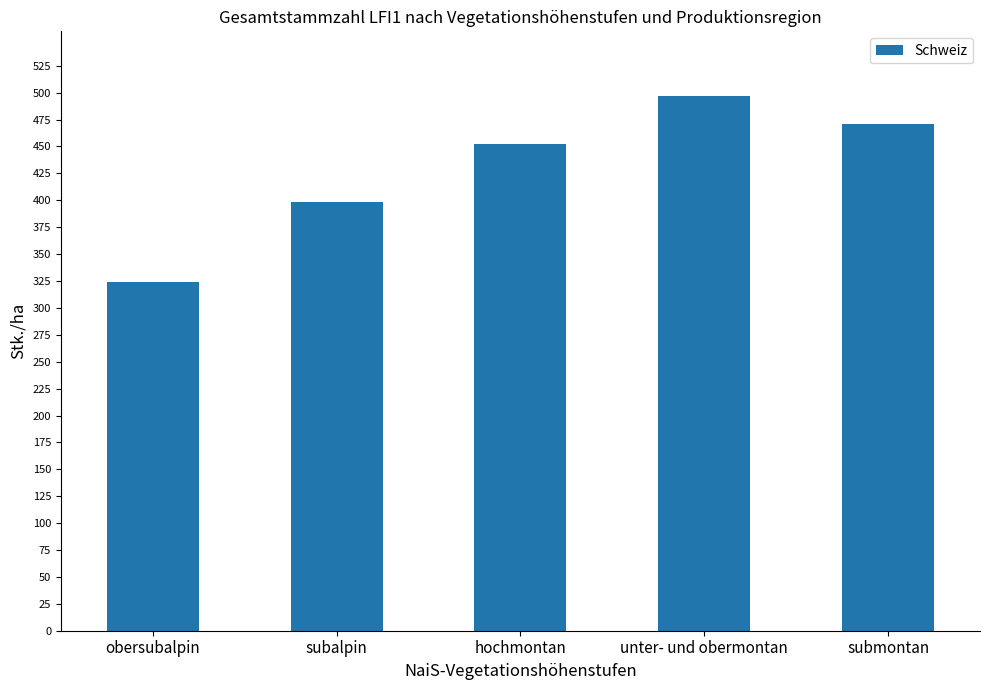

Reading right to left, what are all the values shown in this chart?

471	497	452	398	324